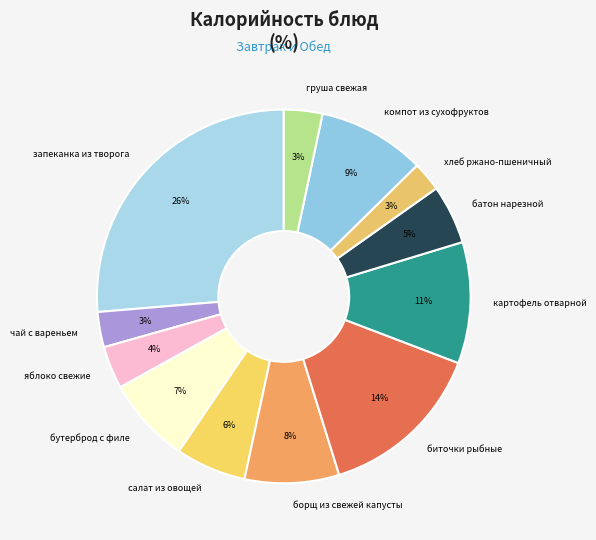

True or false: запеканка из творога accounts for 20% of the total.

False